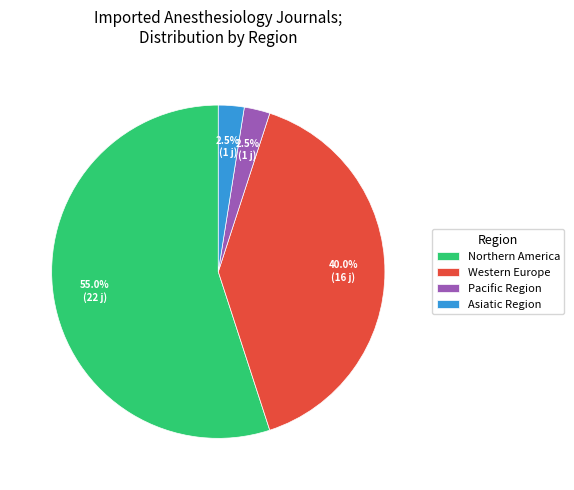

Which category has the biggest portion of the pie?

Northern America